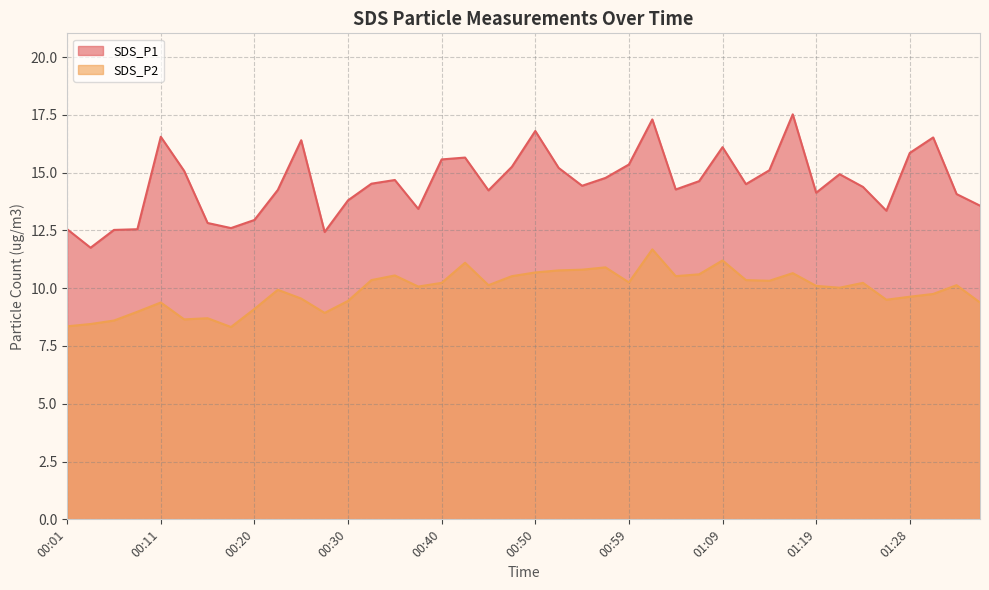

Between 00:16 and 00:52, which is larger?

00:52